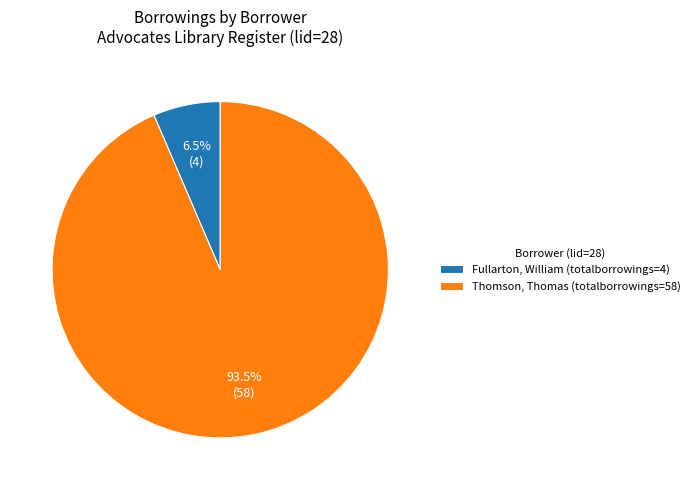

Between Thomson, Thomas (totalborrowings=58) and Fullarton, William (totalborrowings=4), which is larger?

Thomson, Thomas (totalborrowings=58)